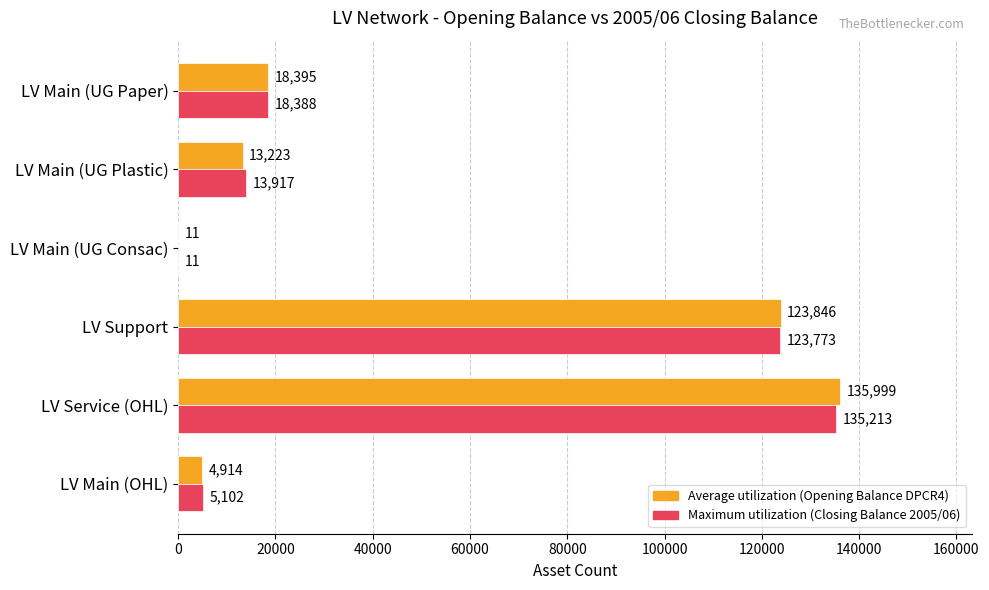

Count the number of data series in this chart.

2